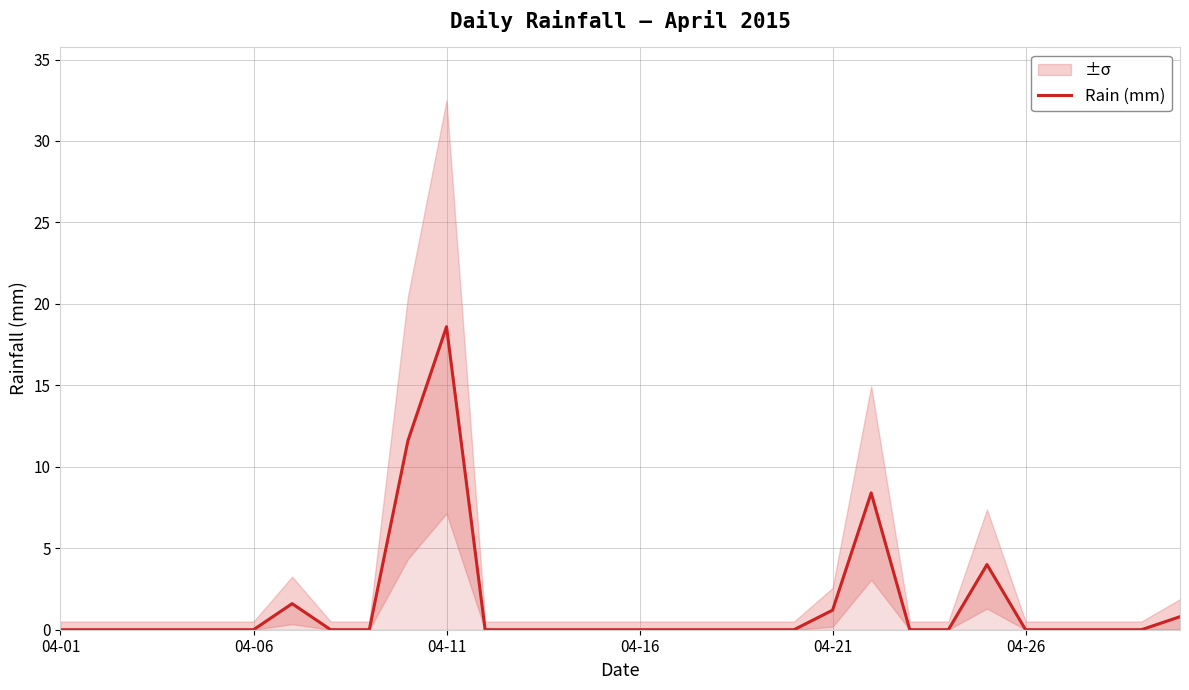

What is the highest value of the Rain (mm) series?

18.6